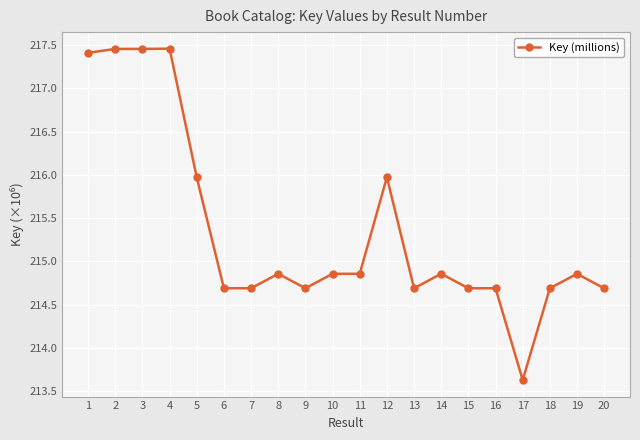

How many lines are shown in the chart?

1